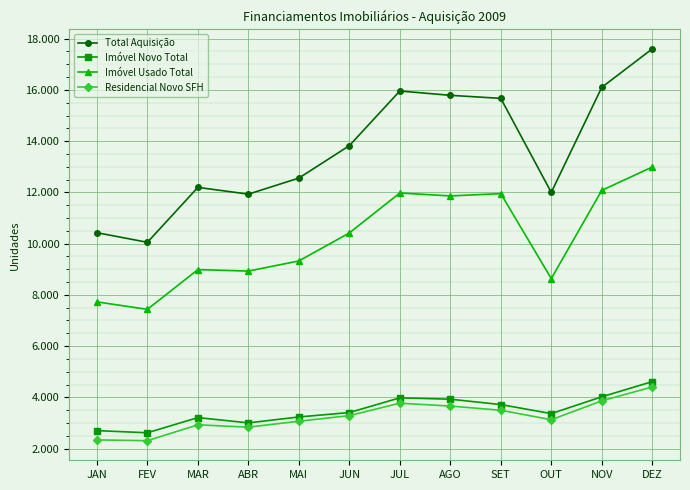

Reading left to right, transcribe all the data shown in this chart.

Total Aquisição: 10426	10051	12195	11931	12557	13823	15957	15788	15669	12000	16099	17601
Imóvel Novo Total: 2701	2617	3209	3003	3234	3406	3981	3927	3718	3365	4021	4613
Imóvel Usado Total: 7725	7434	8986	8928	9323	10417	11976	11861	11951	8635	12078	12988
Residencial Novo SFH: 2339	2308	2928	2836	3068	3286	3772	3659	3496	3126	3864	4405